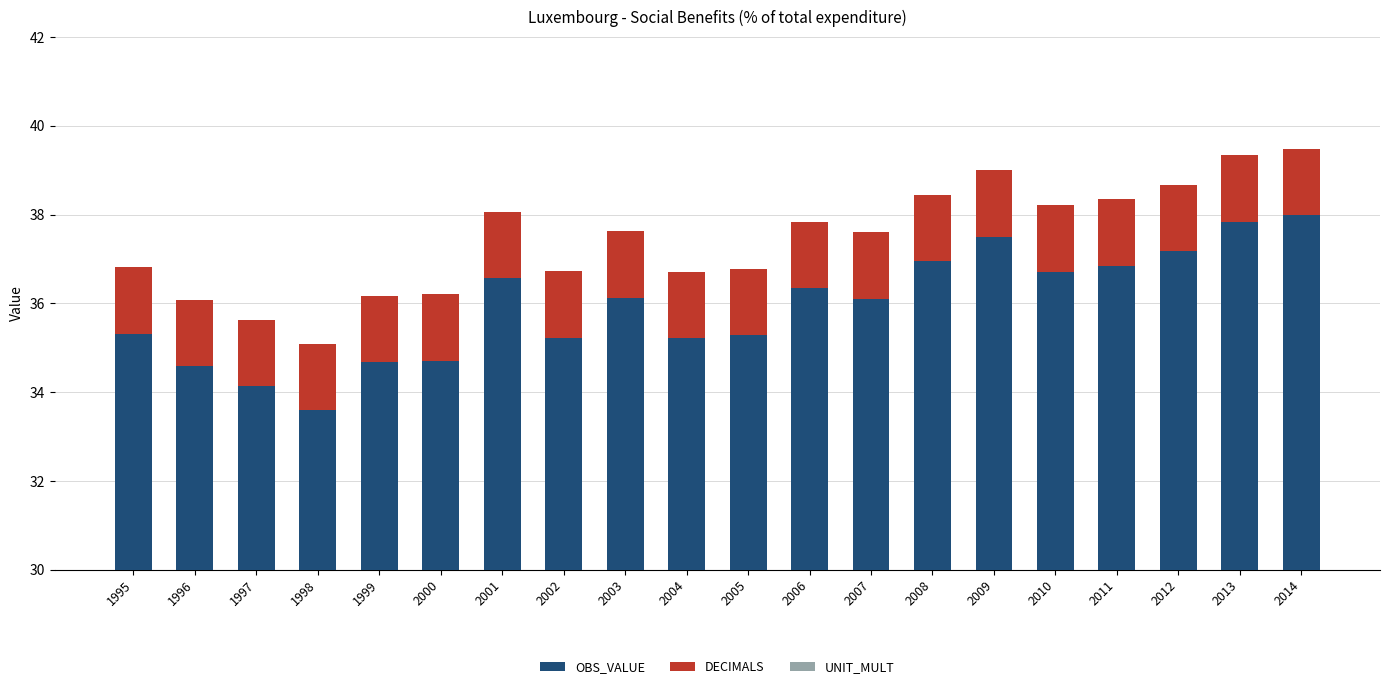

Between 2010 and 2014, which series saw the biggest shift?

OBS_VALUE